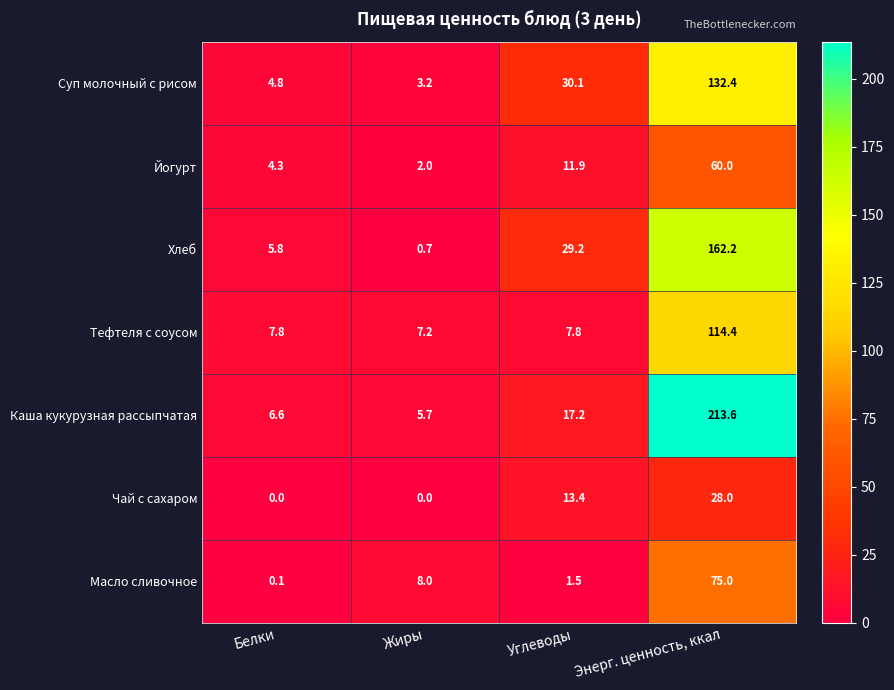

Reading right to left, list all the values displayed in this chart.

Суп молочный с рисом: 132.4	30.1	3.2	4.8
Йогурт: 60.0	11.9	2.0	4.3
Хлеб: 162.2	29.2	0.7	5.8
Тефтеля с соусом: 114.4	7.8	7.2	7.8
Каша кукурузная рассыпчатая: 213.6	17.2	5.7	6.6
Чай с сахаром: 28.0	13.4	0.0	0.0
Масло сливочное: 75.0	1.5	8.0	0.1